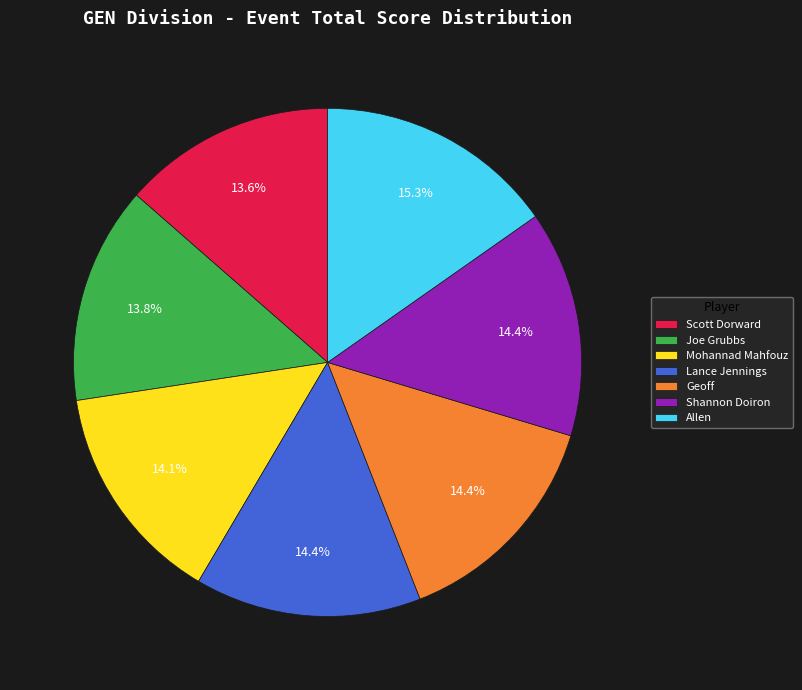

Count the number of slices in the pie.

7